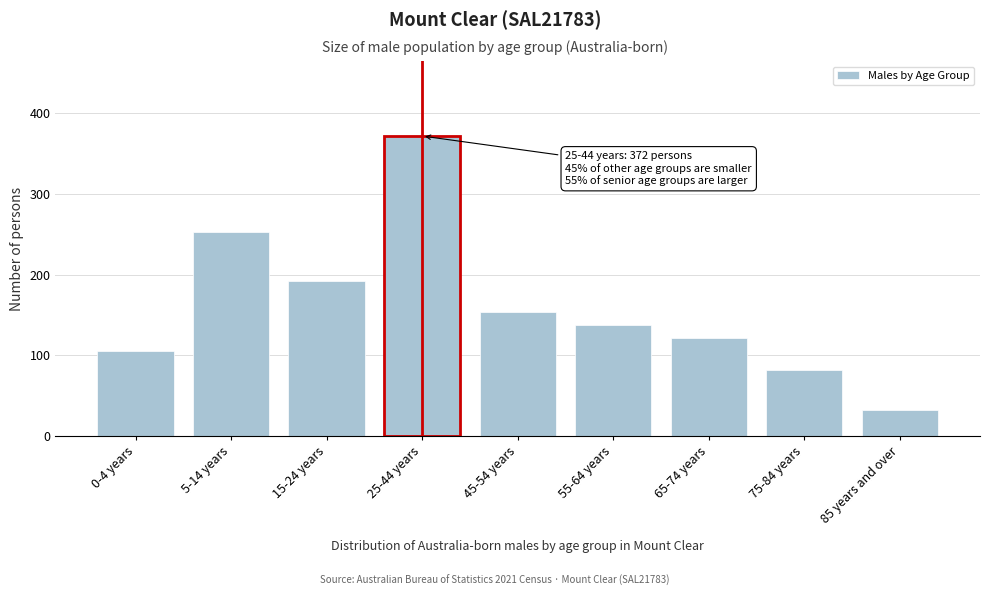

Reading left to right, what are all the values shown in this chart?

105	253	192	372	154	138	122	82	32